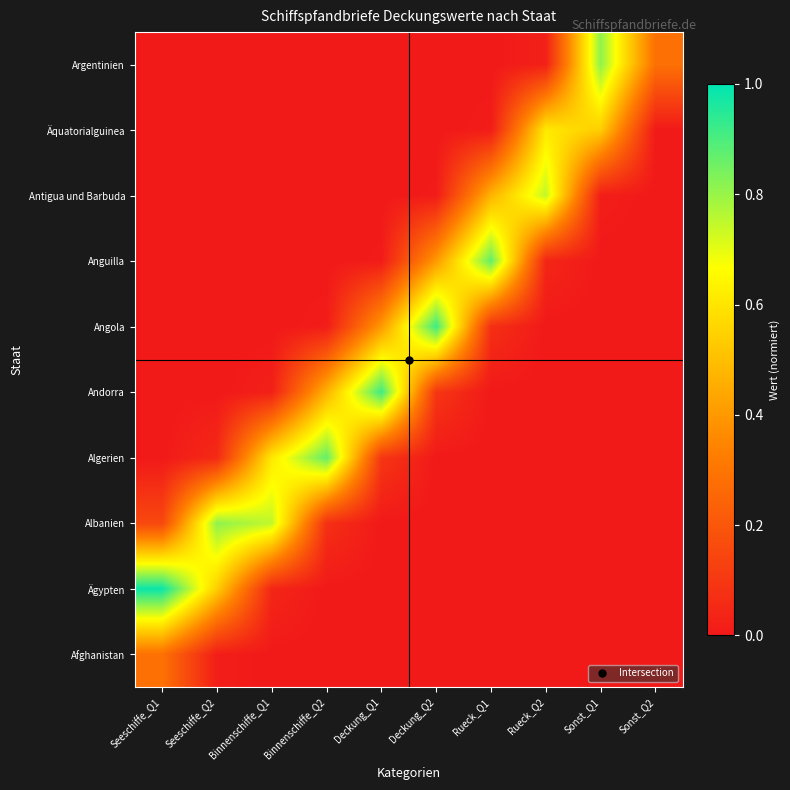

Reading right to left, what are all the values shown in this chart?

Afghanistan: Sonst_Q2=0.0	Sonst_Q1=0.0	Rueck_Q2=0.0	Rueck_Q1=0.0	Deckung_Q2=0.0	Deckung_Q1=0.0	Binnenschiffe_Q2=0.0	Binnenschiffe_Q1=0.0	Seeschiffe_Q2=0.0	Seeschiffe_Q1=0.3
Ägypten: Sonst_Q2=0.0	Sonst_Q1=0.0	Rueck_Q2=0.0	Rueck_Q1=0.0	Deckung_Q2=0.0	Deckung_Q1=0.0	Binnenschiffe_Q2=0.0	Binnenschiffe_Q1=0.0	Seeschiffe_Q2=0.5	Seeschiffe_Q1=1.0
Albanien: Sonst_Q2=0.0	Sonst_Q1=0.0	Rueck_Q2=0.0	Rueck_Q1=0.0	Deckung_Q2=0.0	Deckung_Q1=0.0	Binnenschiffe_Q2=0.1	Binnenschiffe_Q1=0.7	Seeschiffe_Q2=0.8	Seeschiffe_Q1=0.2
Algerien: Sonst_Q2=0.0	Sonst_Q1=0.0	Rueck_Q2=0.0	Rueck_Q1=0.0	Deckung_Q2=0.0	Deckung_Q1=0.1	Binnenschiffe_Q2=0.9	Binnenschiffe_Q1=0.6	Seeschiffe_Q2=0.1	Seeschiffe_Q1=0.0
Andorra: Sonst_Q2=0.0	Sonst_Q1=0.0	Rueck_Q2=0.0	Rueck_Q1=0.0	Deckung_Q2=0.1	Deckung_Q1=0.9	Binnenschiffe_Q2=0.5	Binnenschiffe_Q1=0.0	Seeschiffe_Q2=0.0	Seeschiffe_Q1=0.0
Angola: Sonst_Q2=0.0	Sonst_Q1=0.0	Rueck_Q2=0.0	Rueck_Q1=0.1	Deckung_Q2=0.9	Deckung_Q1=0.4	Binnenschiffe_Q2=0.0	Binnenschiffe_Q1=0.0	Seeschiffe_Q2=0.0	Seeschiffe_Q1=0.0
Anguilla: Sonst_Q2=0.0	Sonst_Q1=0.0	Rueck_Q2=0.0	Rueck_Q1=0.9	Deckung_Q2=0.4	Deckung_Q1=0.0	Binnenschiffe_Q2=0.0	Binnenschiffe_Q1=0.0	Seeschiffe_Q2=0.0	Seeschiffe_Q1=0.0
Antigua und Barbuda: Sonst_Q2=0.0	Sonst_Q1=0.0	Rueck_Q2=0.7	Rueck_Q1=0.5	Deckung_Q2=0.0	Deckung_Q1=0.0	Binnenschiffe_Q2=0.0	Binnenschiffe_Q1=0.0	Seeschiffe_Q2=0.0	Seeschiffe_Q1=0.0
Äquatorialguinea: Sonst_Q2=0.0	Sonst_Q1=0.5	Rueck_Q2=0.6	Rueck_Q1=0.0	Deckung_Q2=0.0	Deckung_Q1=0.0	Binnenschiffe_Q2=0.0	Binnenschiffe_Q1=0.0	Seeschiffe_Q2=0.0	Seeschiffe_Q1=0.0
Argentinien: Sonst_Q2=0.3	Sonst_Q1=0.8	Rueck_Q2=0.0	Rueck_Q1=0.0	Deckung_Q2=0.0	Deckung_Q1=0.0	Binnenschiffe_Q2=0.0	Binnenschiffe_Q1=0.0	Seeschiffe_Q2=0.0	Seeschiffe_Q1=0.0